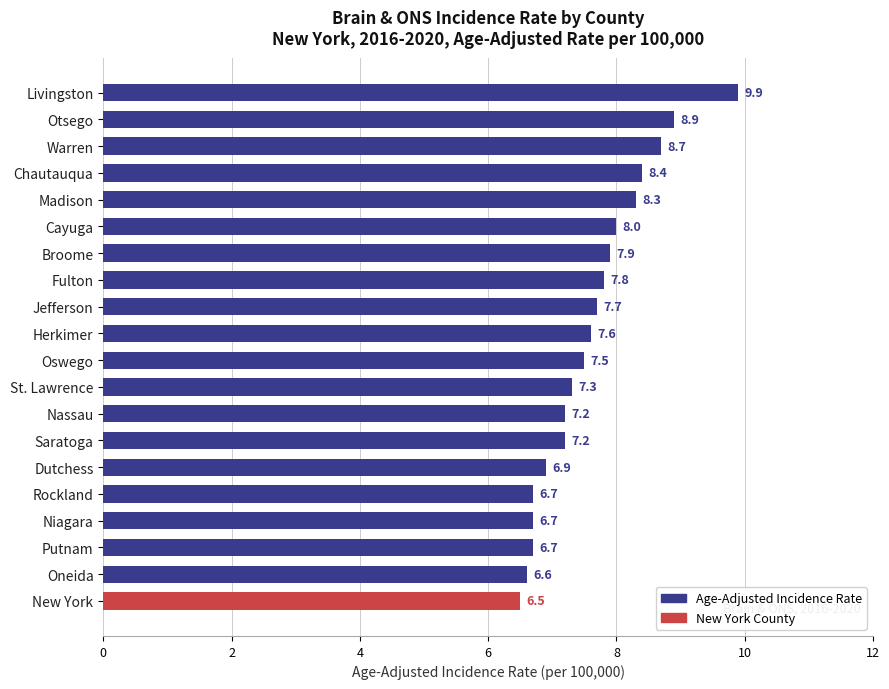

How many data points are above 7?

14